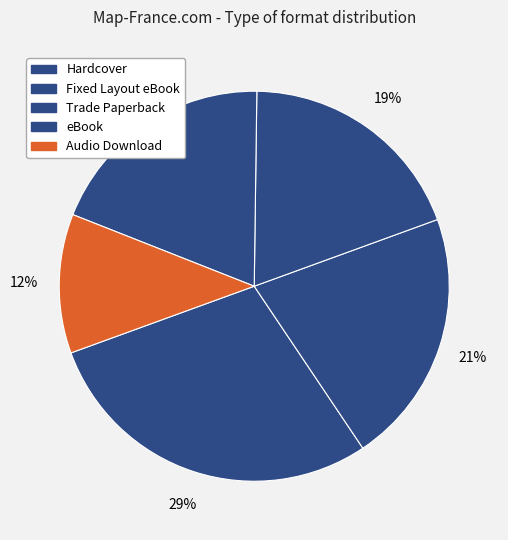

Which slice is the smallest?

Audio Download